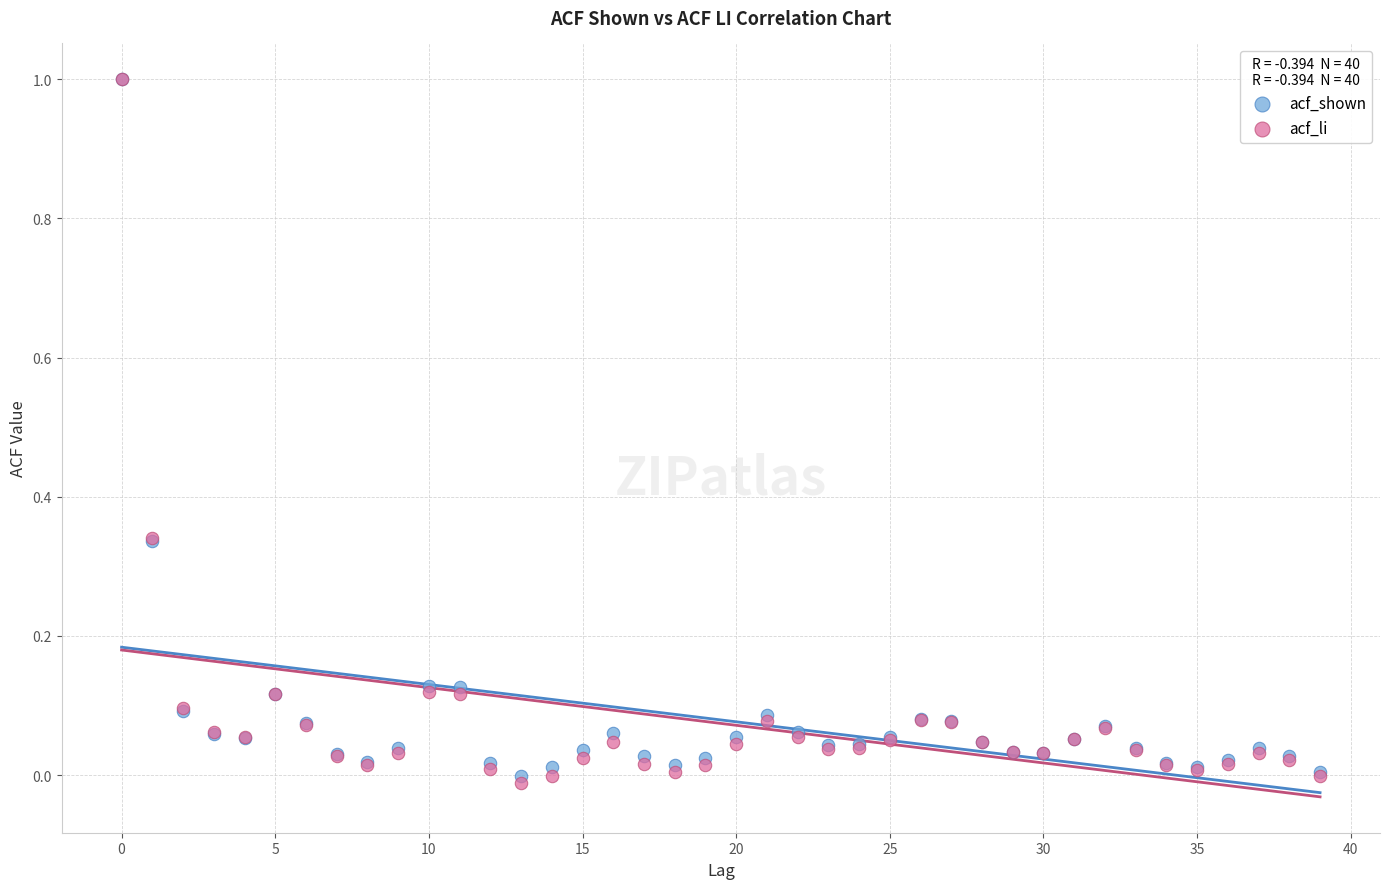

What are all the series names shown in the legend?

acf_shown, acf_li